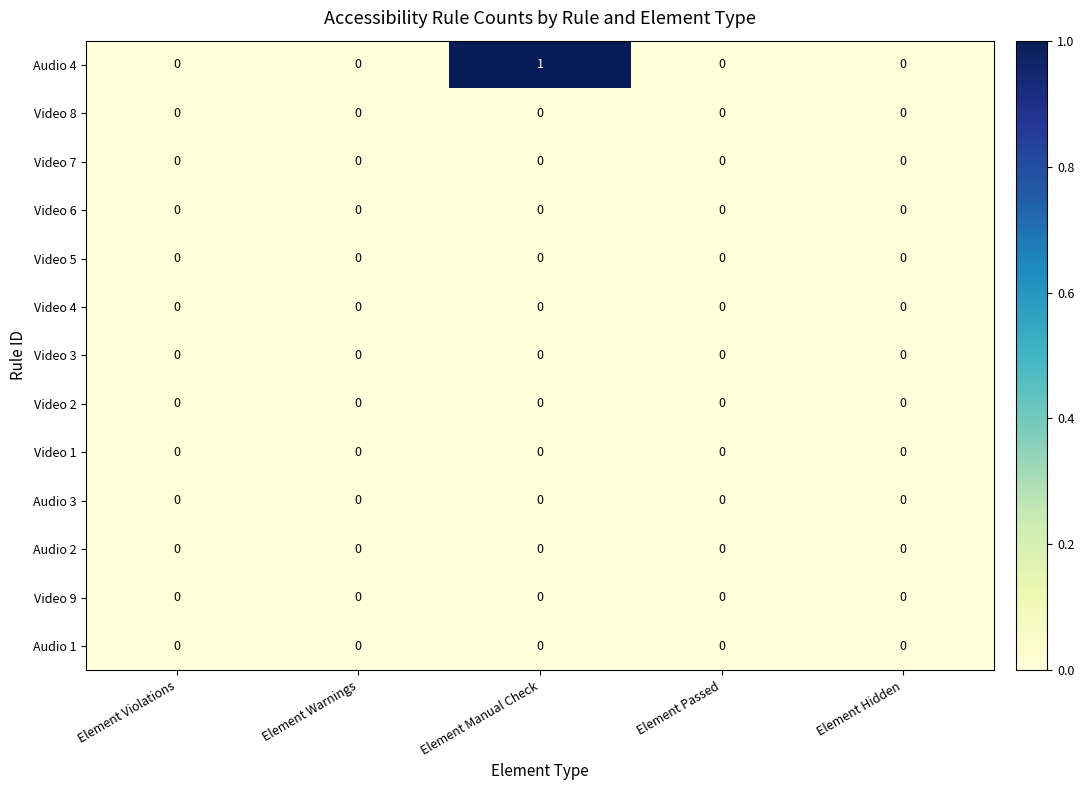

Is it true that Video 8 equals 0 at Element Warnings?

True